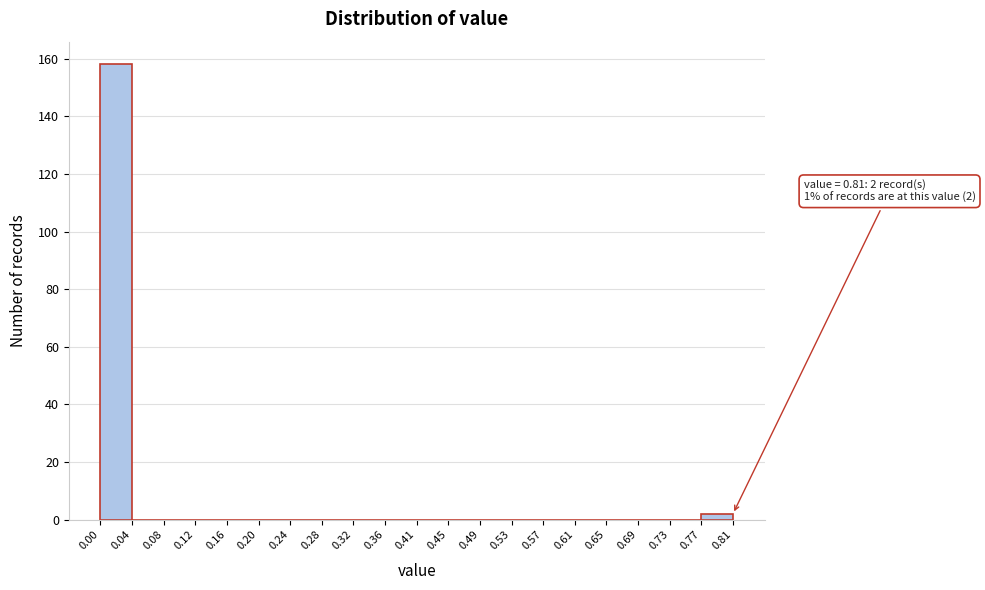

Which range on the x-axis has the tallest bar?

0.00 to 0.04